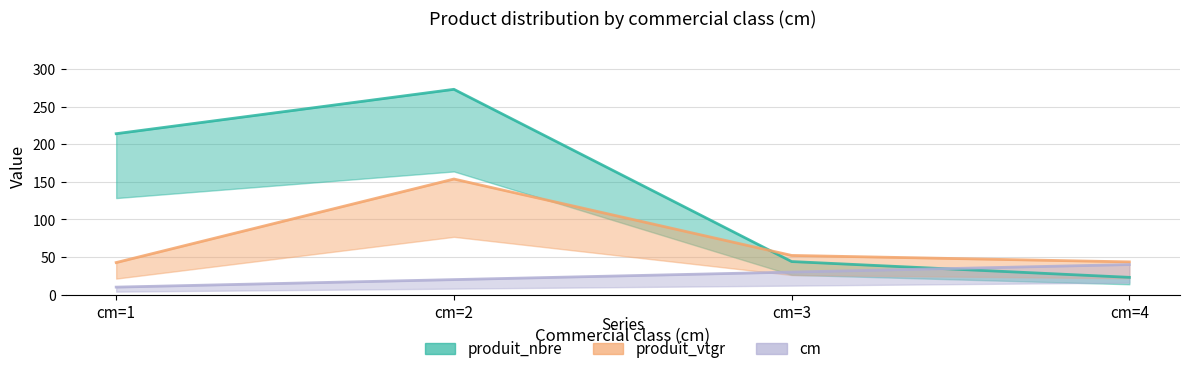

Between cm=3 and cm=4, which series saw the biggest shift?

produit_nbre